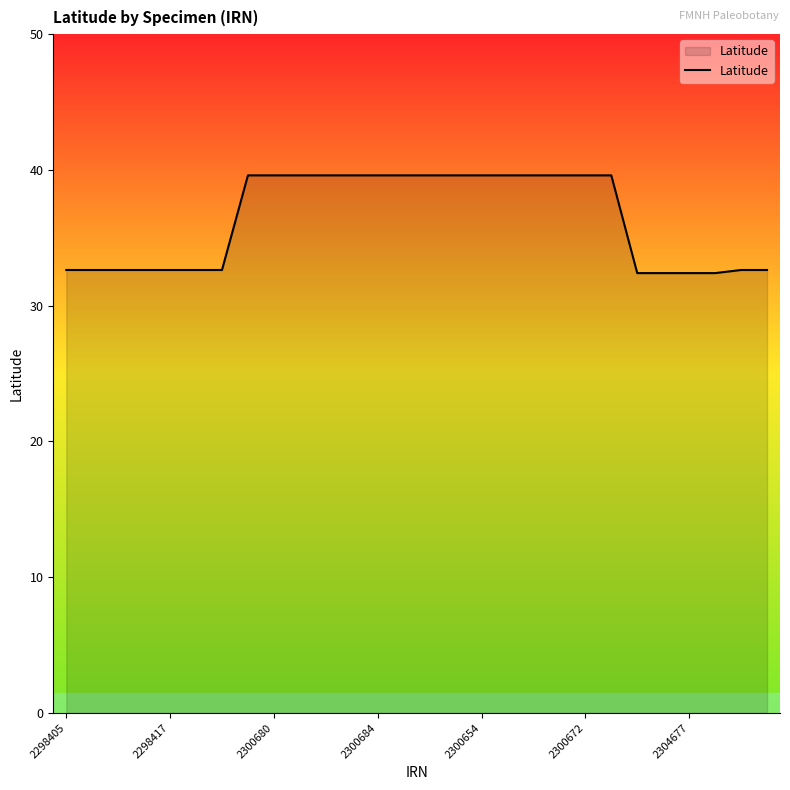

What is the smallest value displayed?

32.4